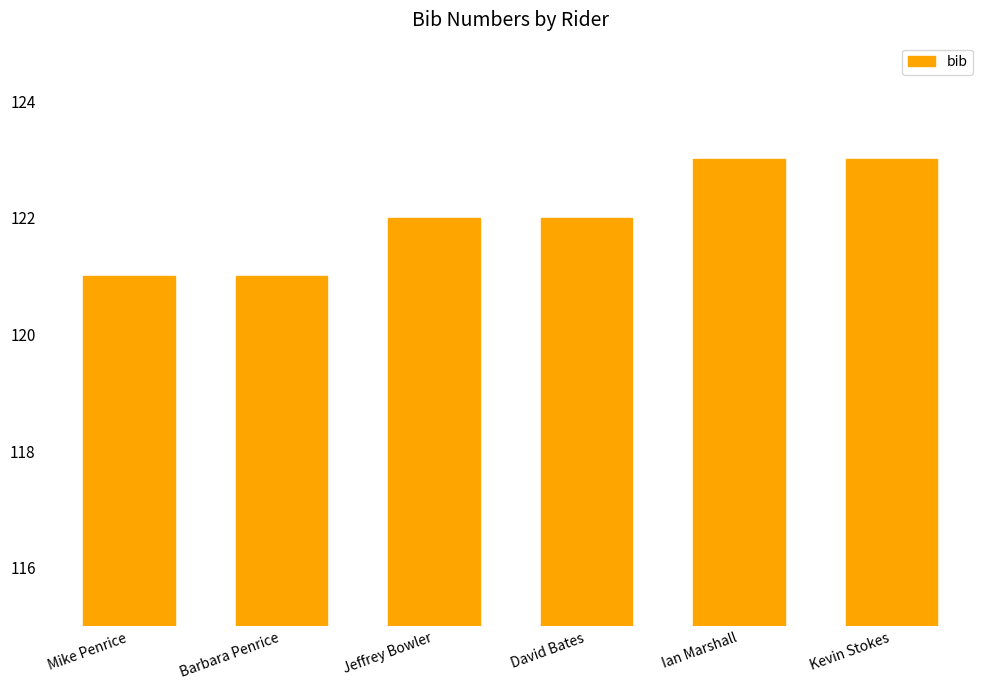

What is the sum of the values at Jeffrey Bowler and Barbara Penrice?

243